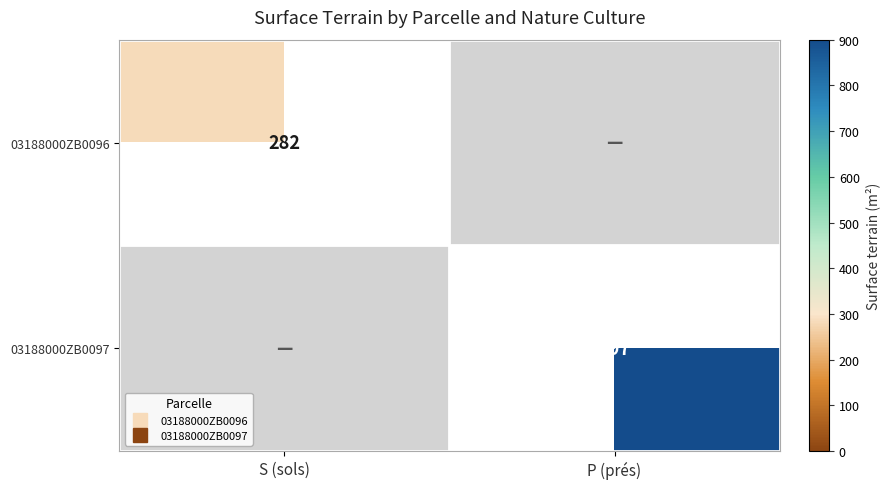

Rank the series by their maximum value, from highest to lowest.

03188000ZB0097, 03188000ZB0096